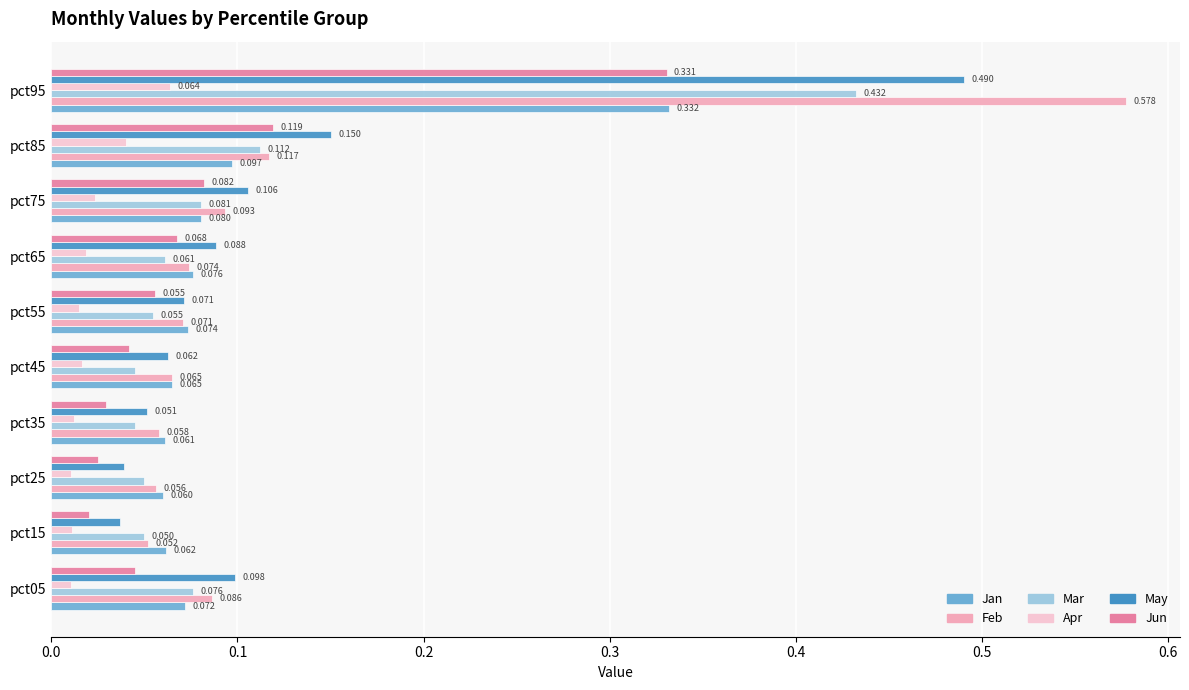

Rank the series by their maximum value, from highest to lowest.

Feb, May, Mar, Jan, Jun, Apr